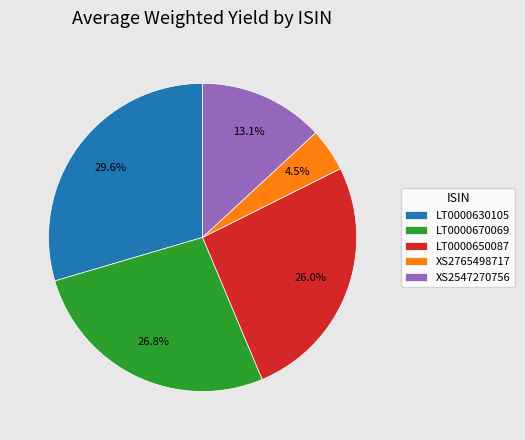

Does XS2765498717 account for over 50% of the chart?

No